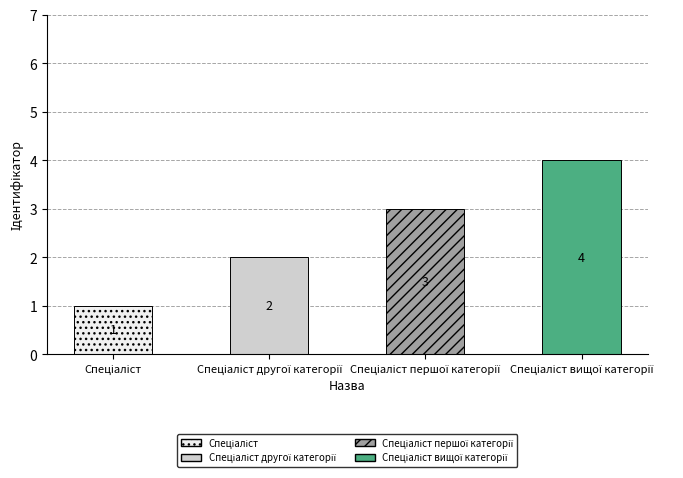

What is the sum of the values at Спеціаліст вищої категорії and Спеціаліст першої категорії?

7